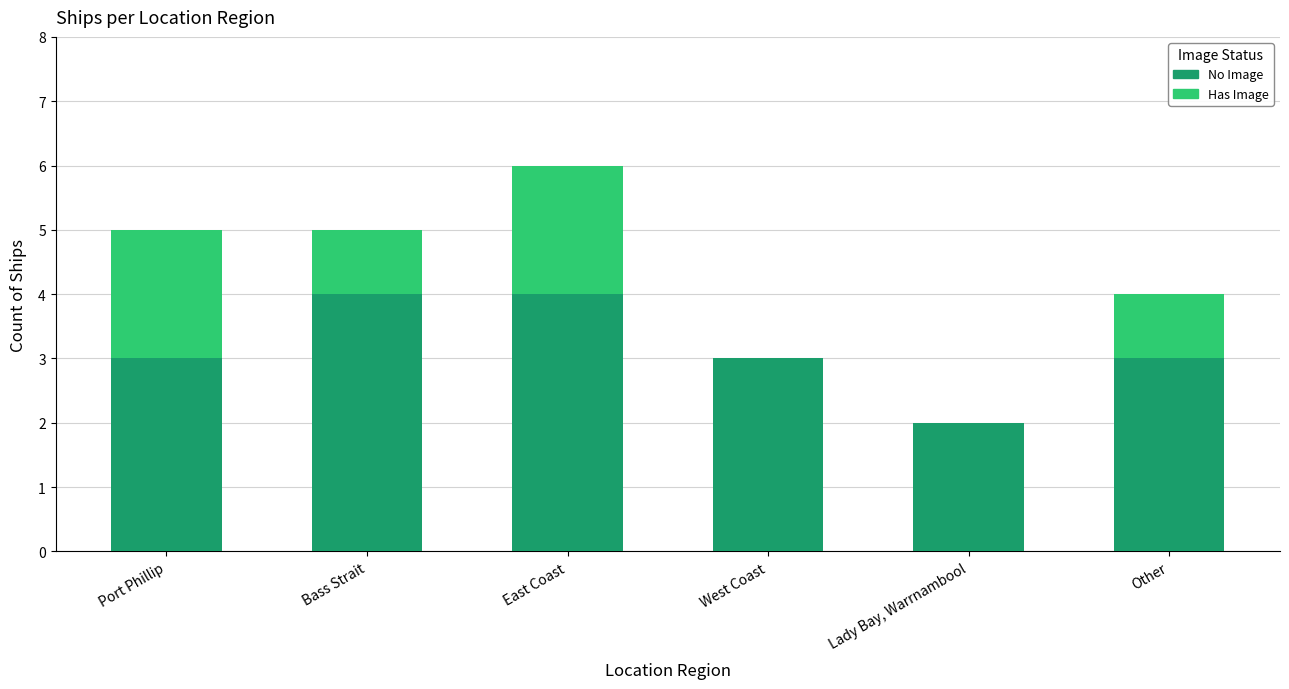

What is the approximate value of No Image at Bass Strait?

4